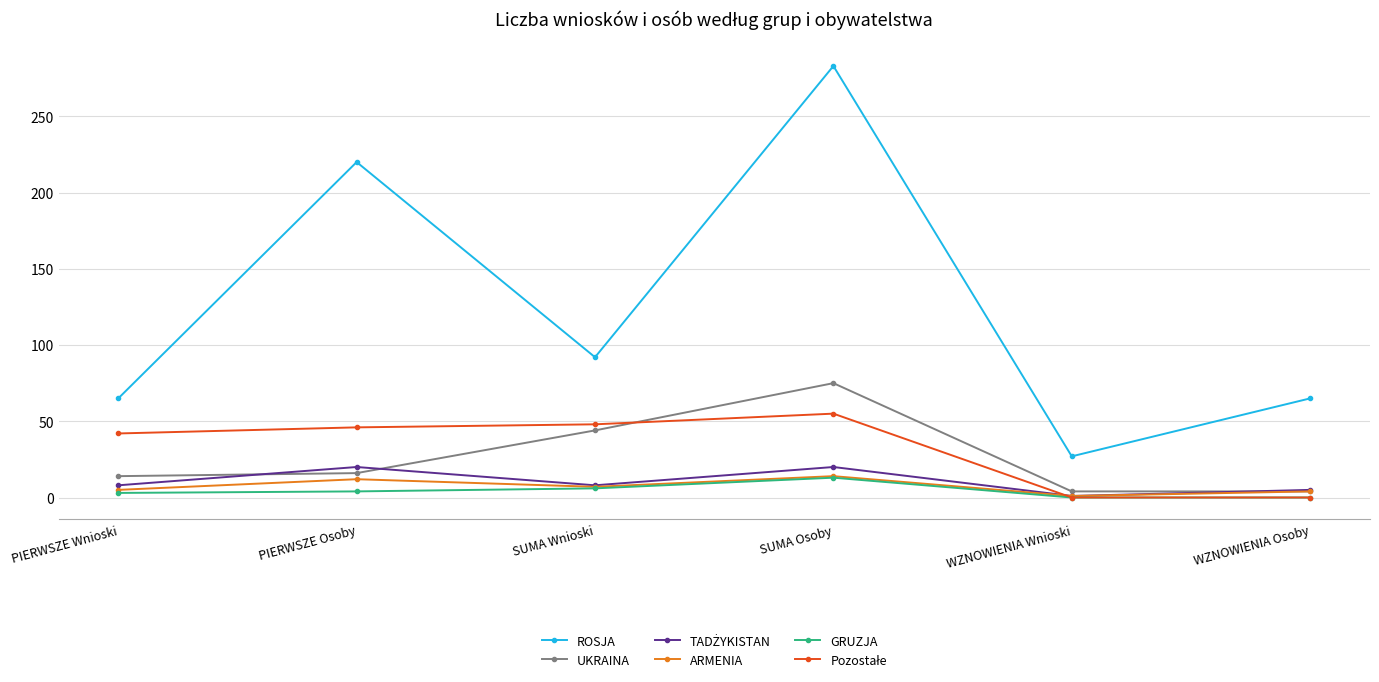

Does the chart have visible grid lines?

Yes